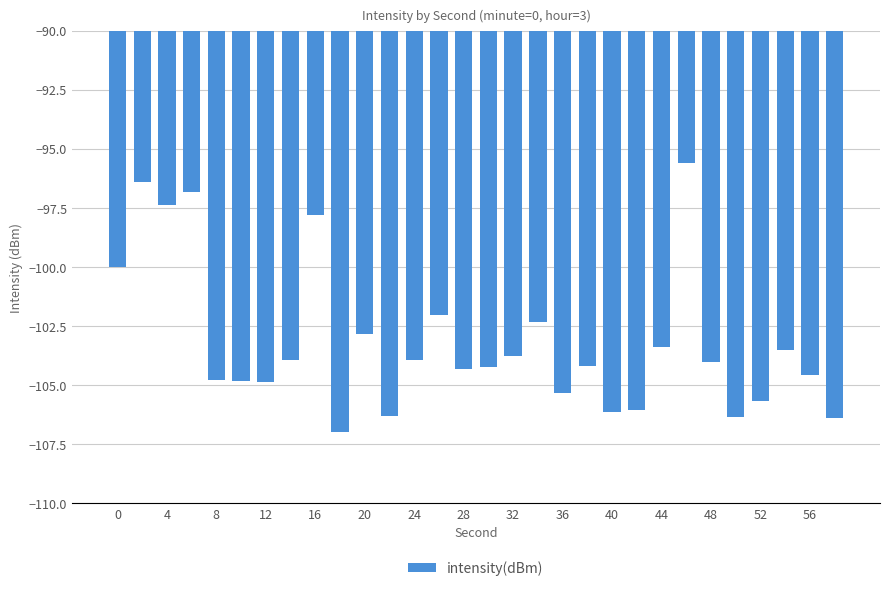

How many bars are there in total?

30